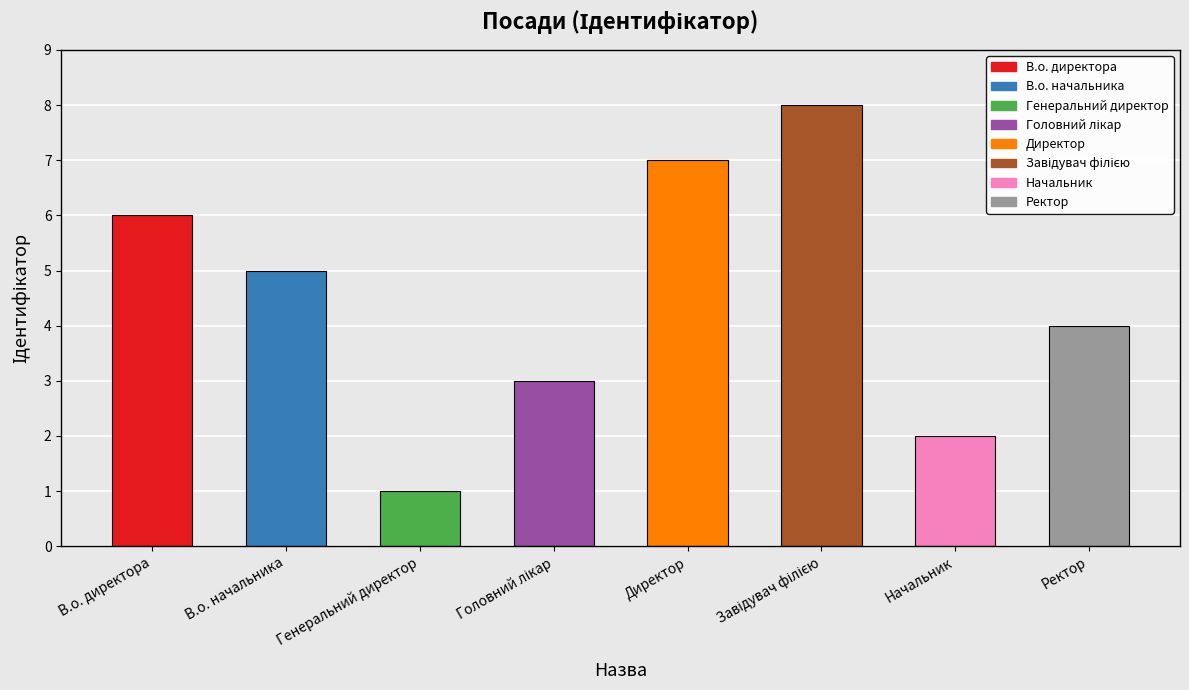

How many data points does each series have?

8